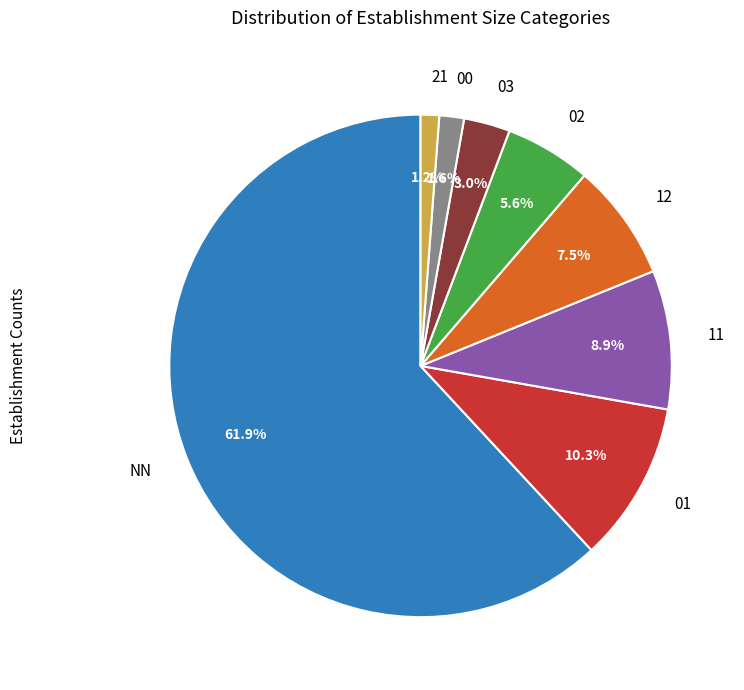

How many slices are in this pie chart?

8